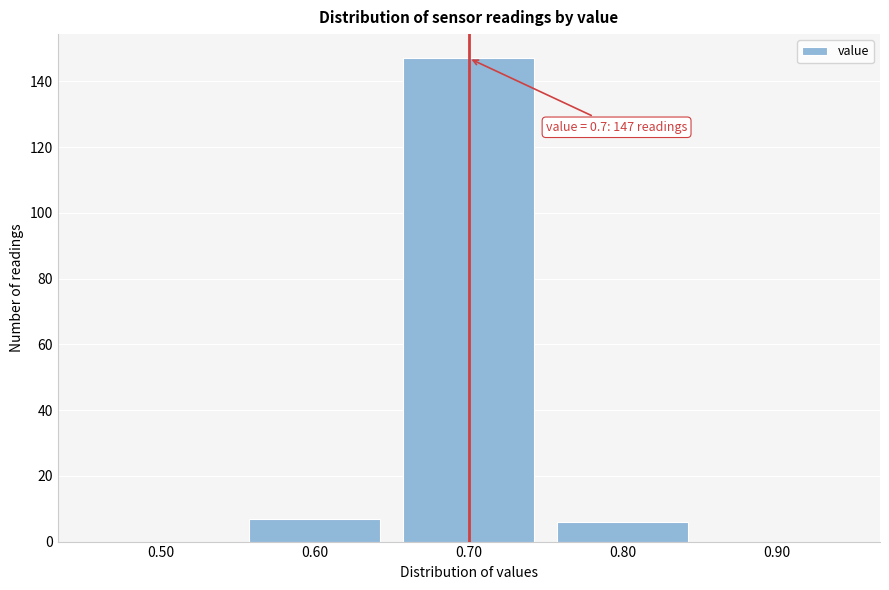

Reading left to right, list all the values displayed in this chart.

0.50=0	0.60=7	0.70=147	0.80=6	0.90=0